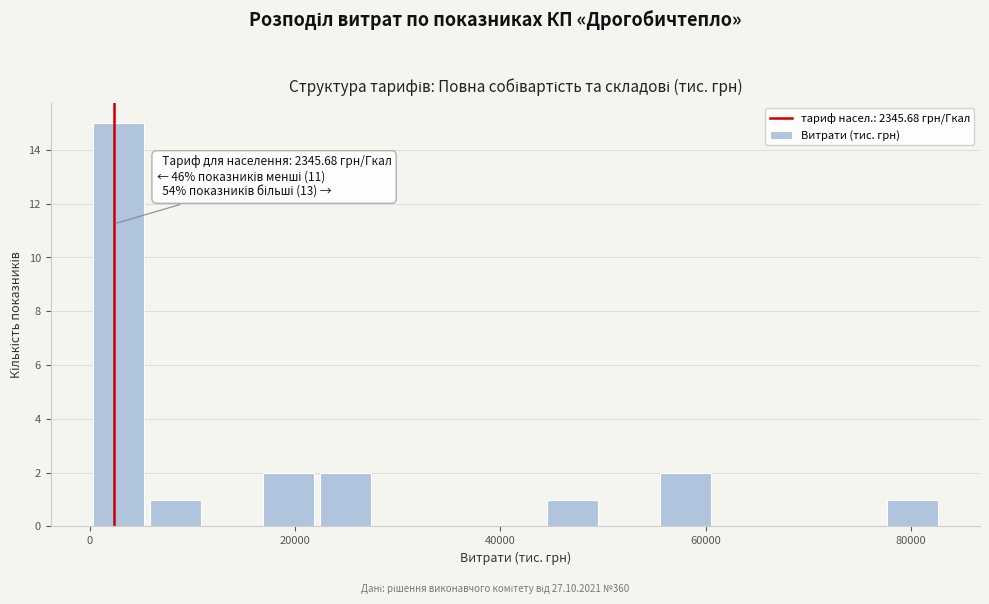

Read against the x-axis, roughly where is the centre of the tallest bar?

2000